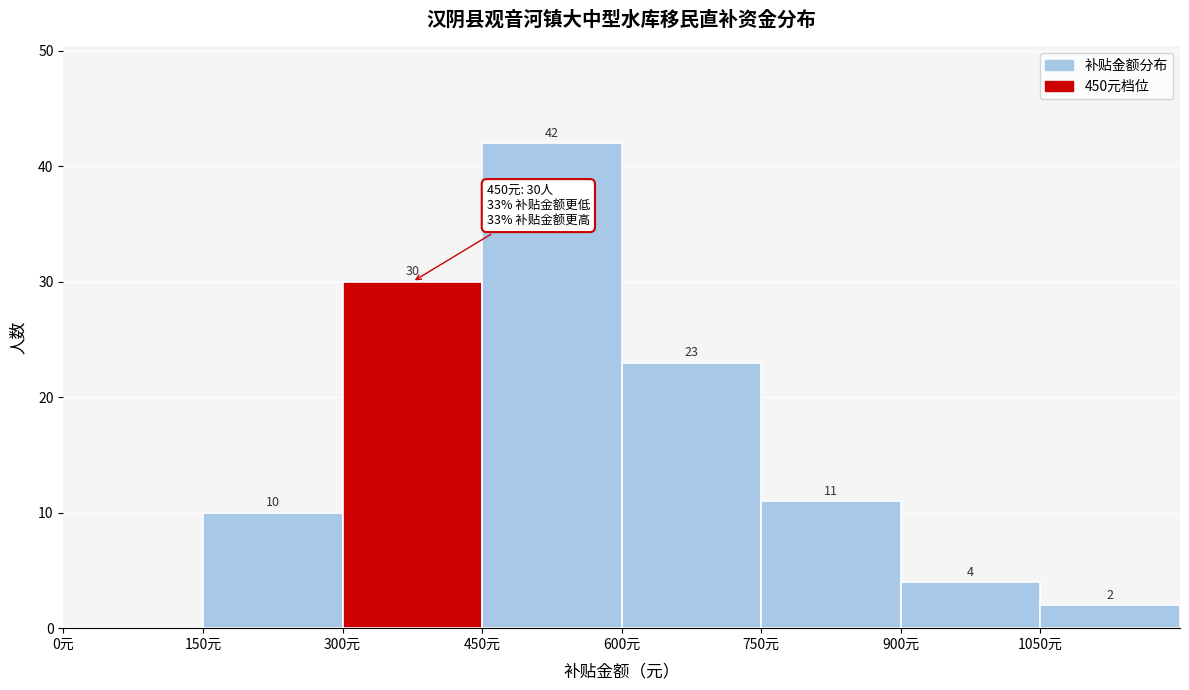

Which range on the x-axis has the tallest bar?

450 to 600